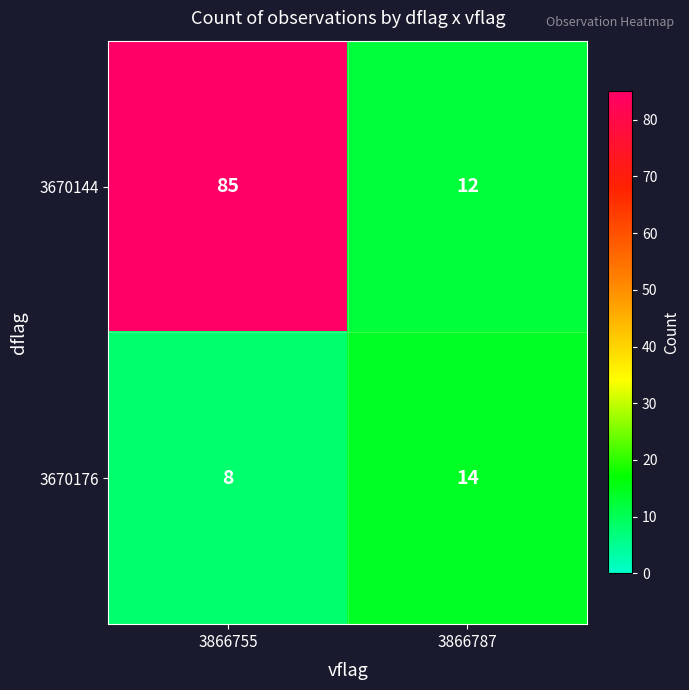

What is the difference between the maximum and minimum values in the 3670176 series?

6